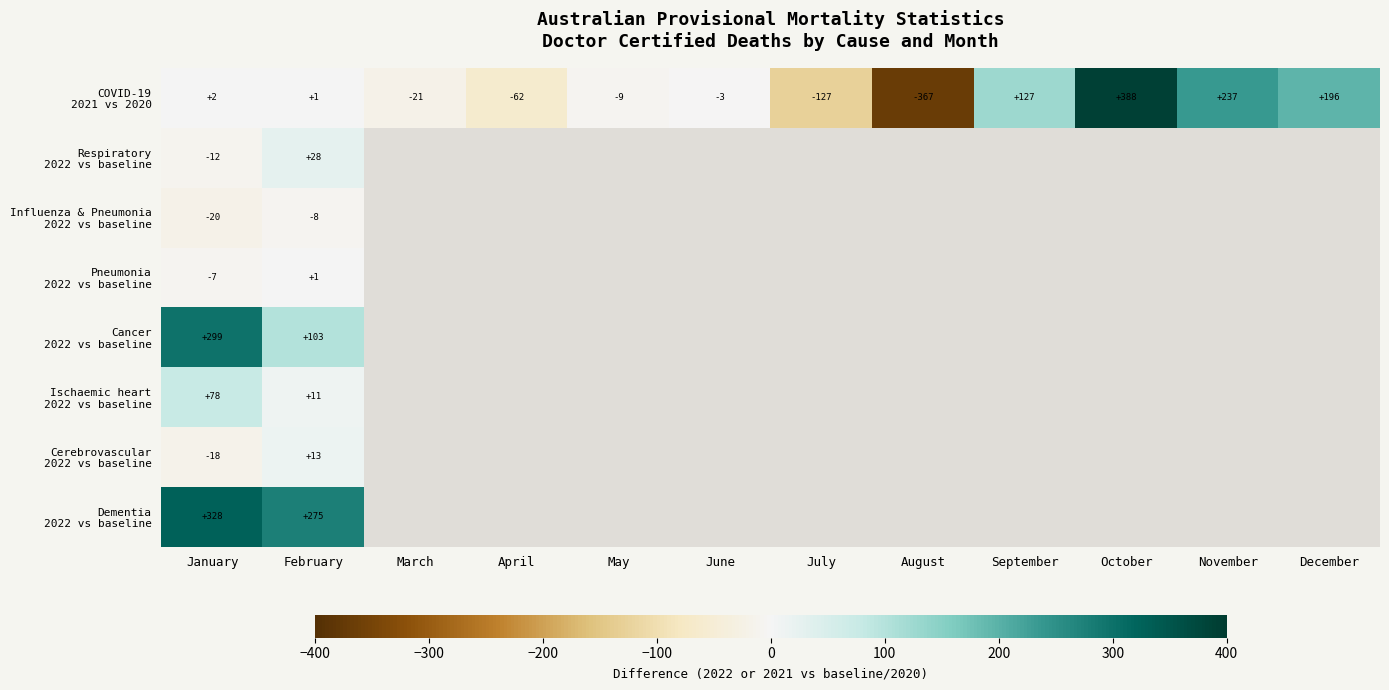

What is the minimum value for COVID-19 2021 vs 2020?

-367.0